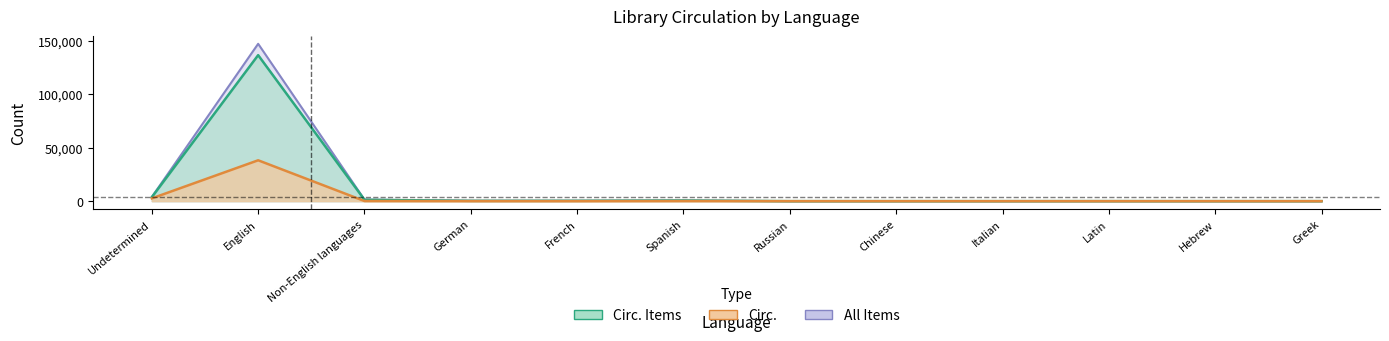

Which category has the highest value in the Circ. Items series?

English